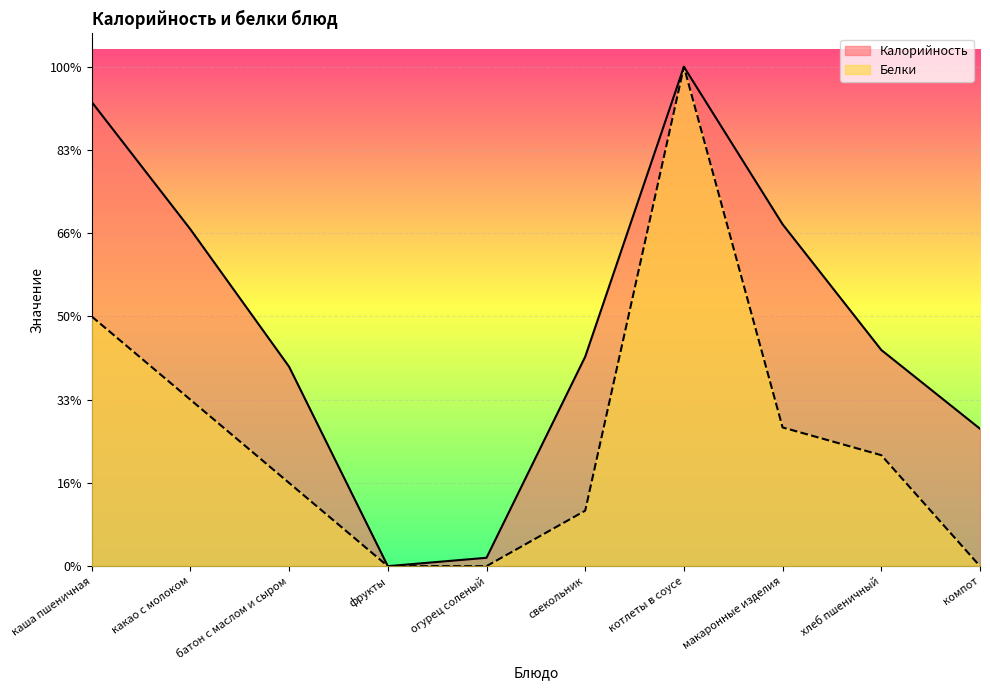

True or false: Калорийность has a value of 0.0 at фрукты.

True